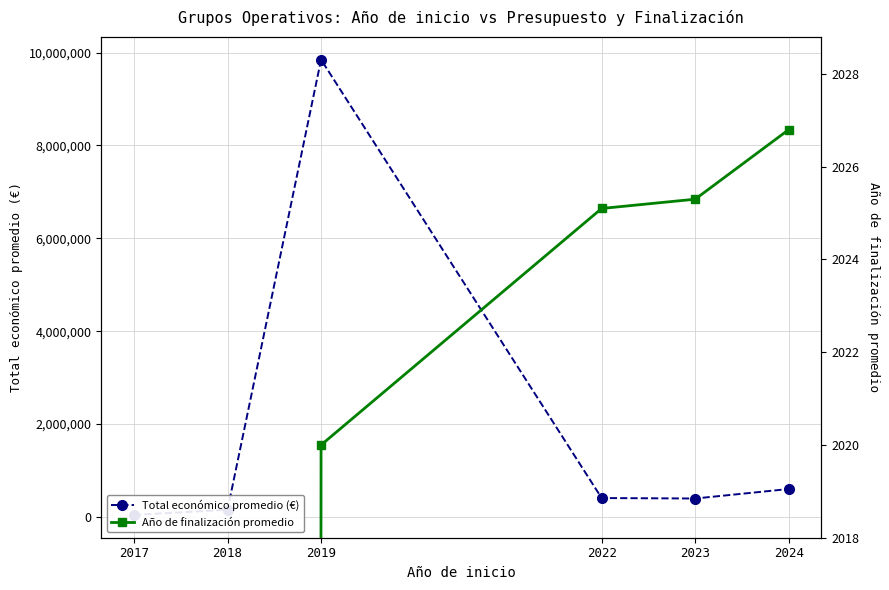

List the series in order of their peak value, highest first.

Total económico promedio (€), Año de finalización promedio